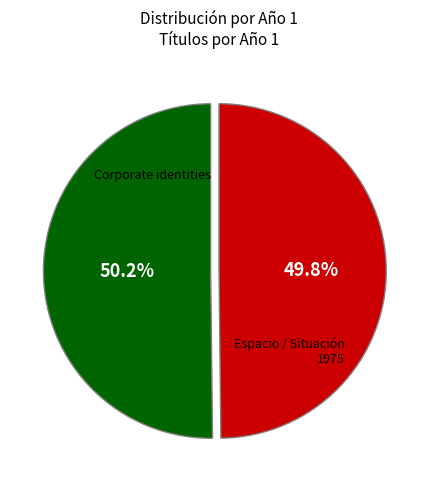

Does any single category account for the majority?

Yes